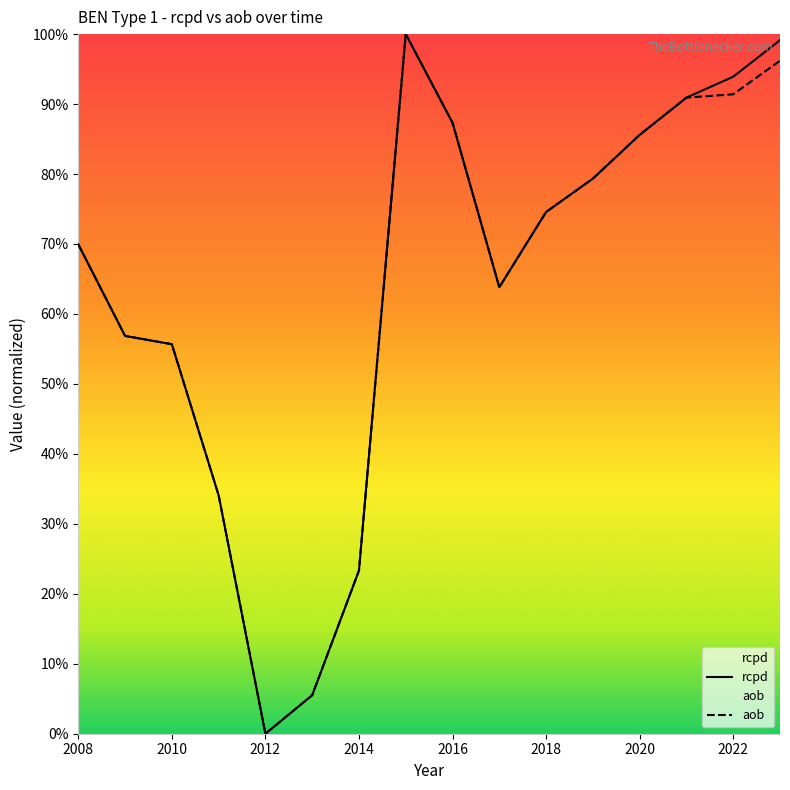

Does the chart display data point markers on the line(s)?

No